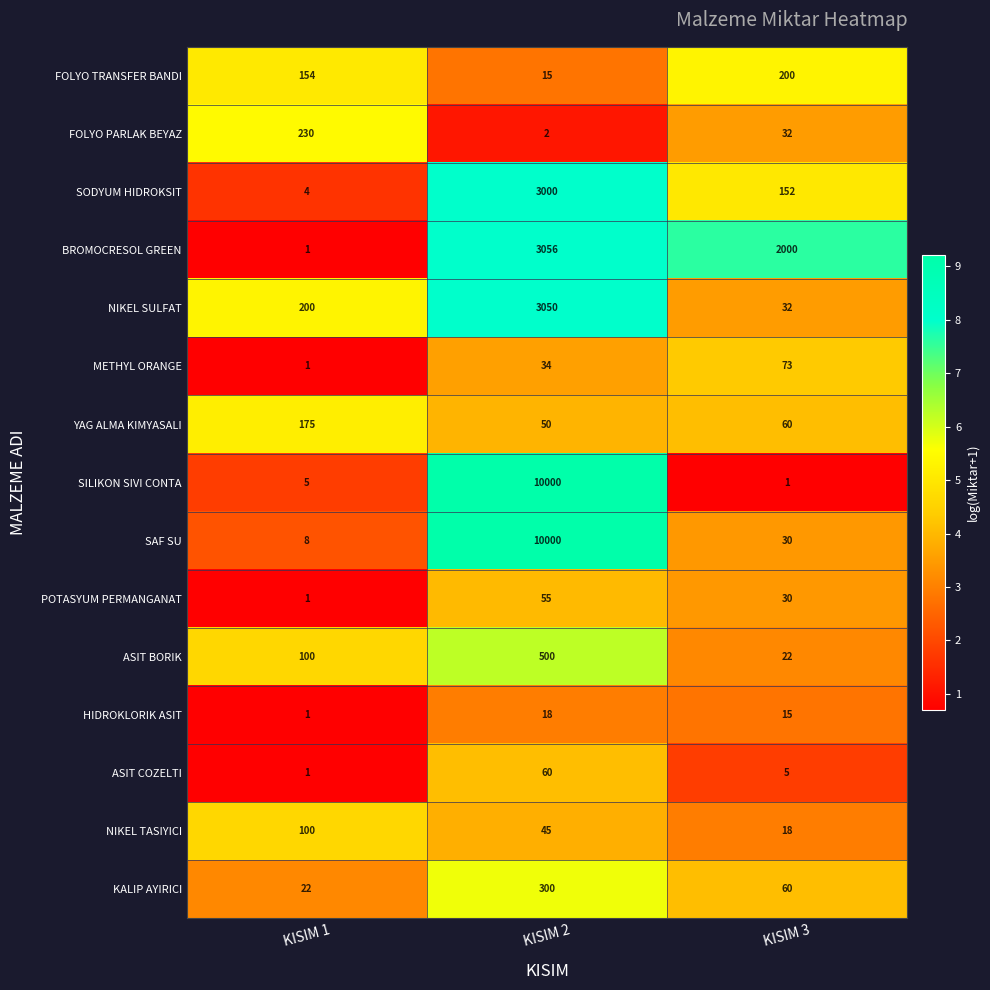

What is the sum of all ASIT COZELTI values?

66